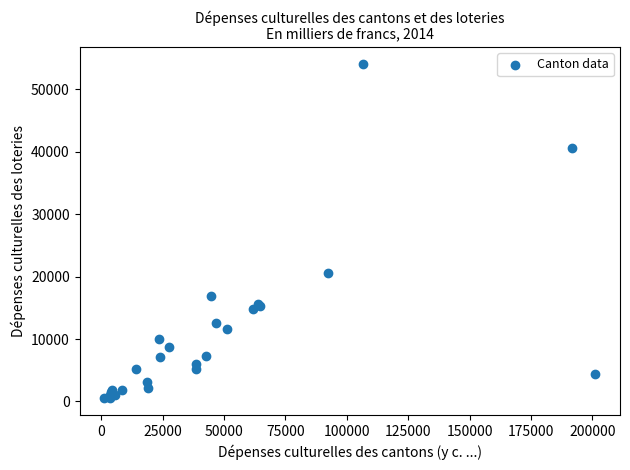

What Y value in the scatter plot is closest to 27274?

20545.3